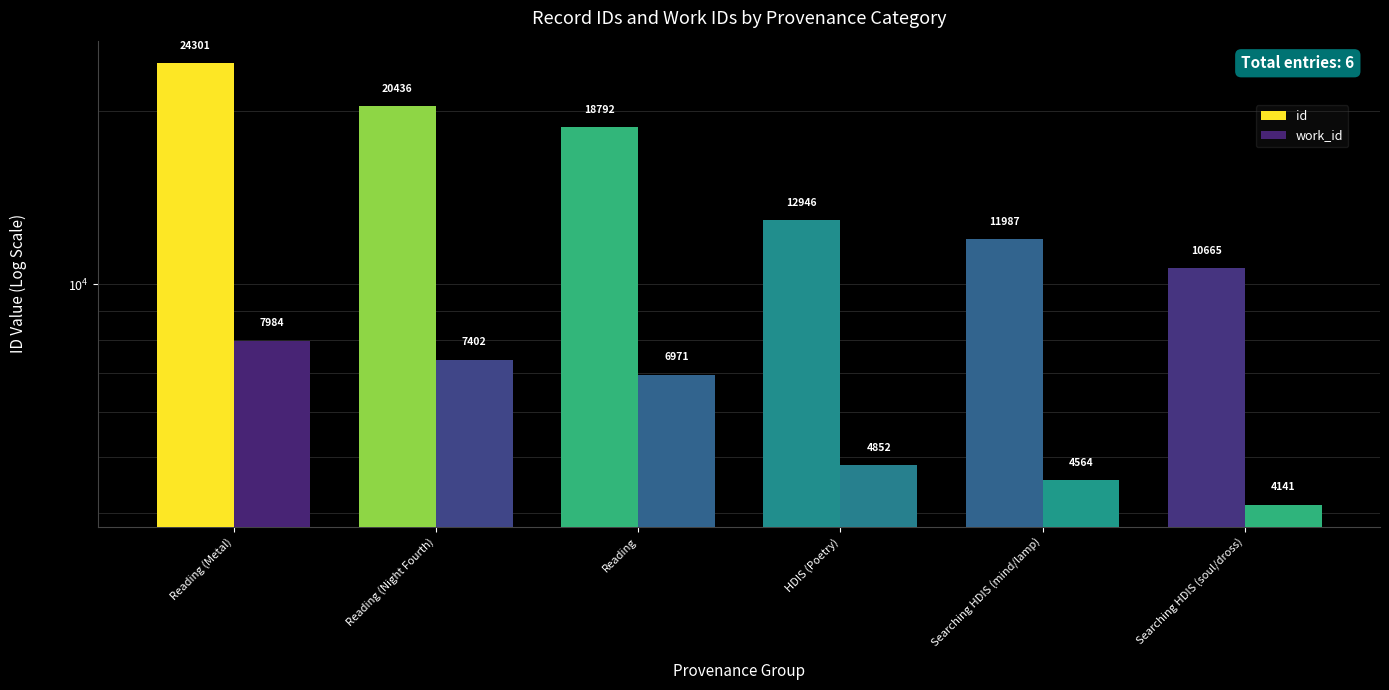

Rank the categories by work_id value from highest to lowest.

Reading (Metal), Reading (Night Fourth), Reading, HDIS (Poetry), Searching HDIS (mind/lamp), Searching HDIS (soul/dross)